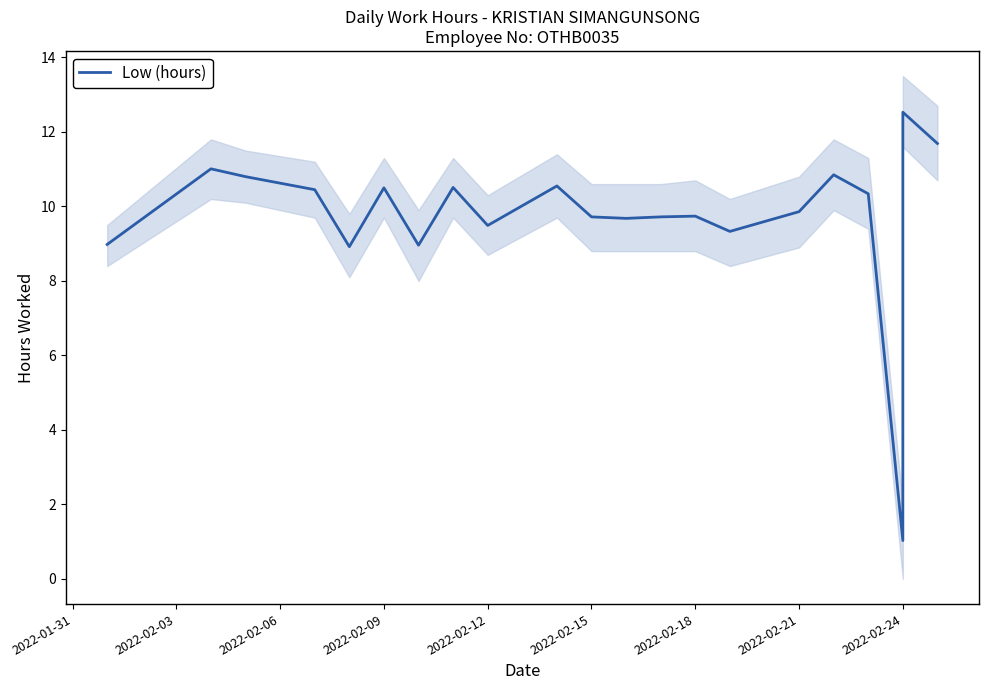

How many categories are shown in the chart?

21